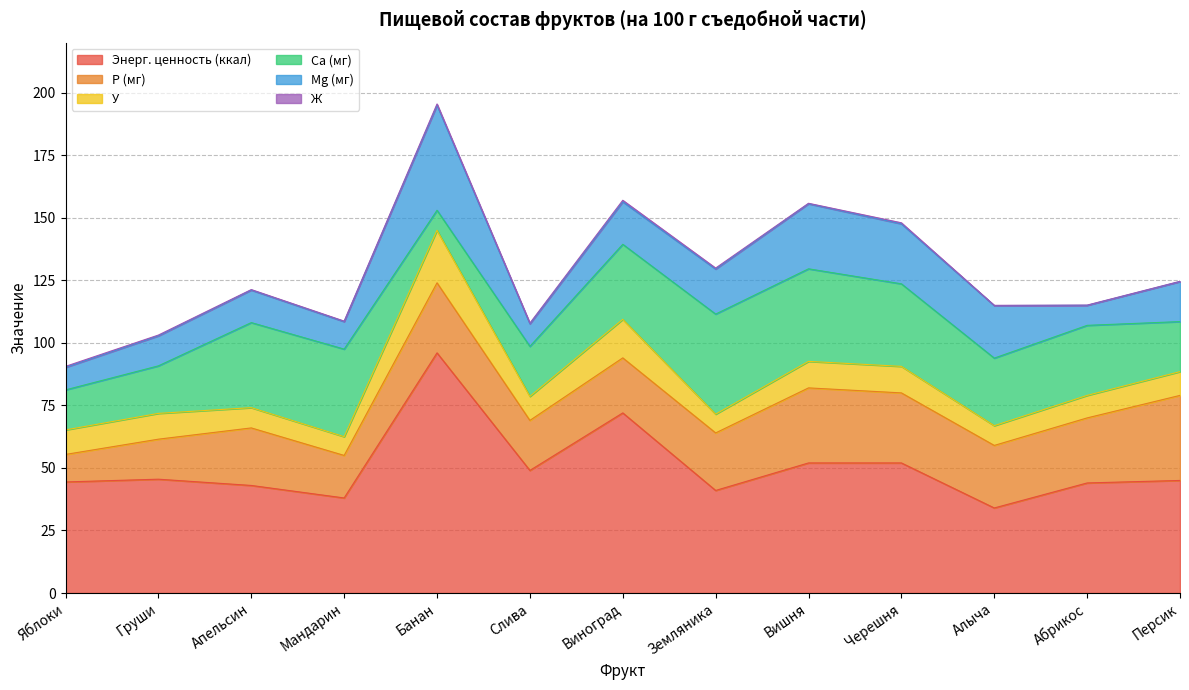

True or false: Ж has a value of 0.4 at Черешня.

True